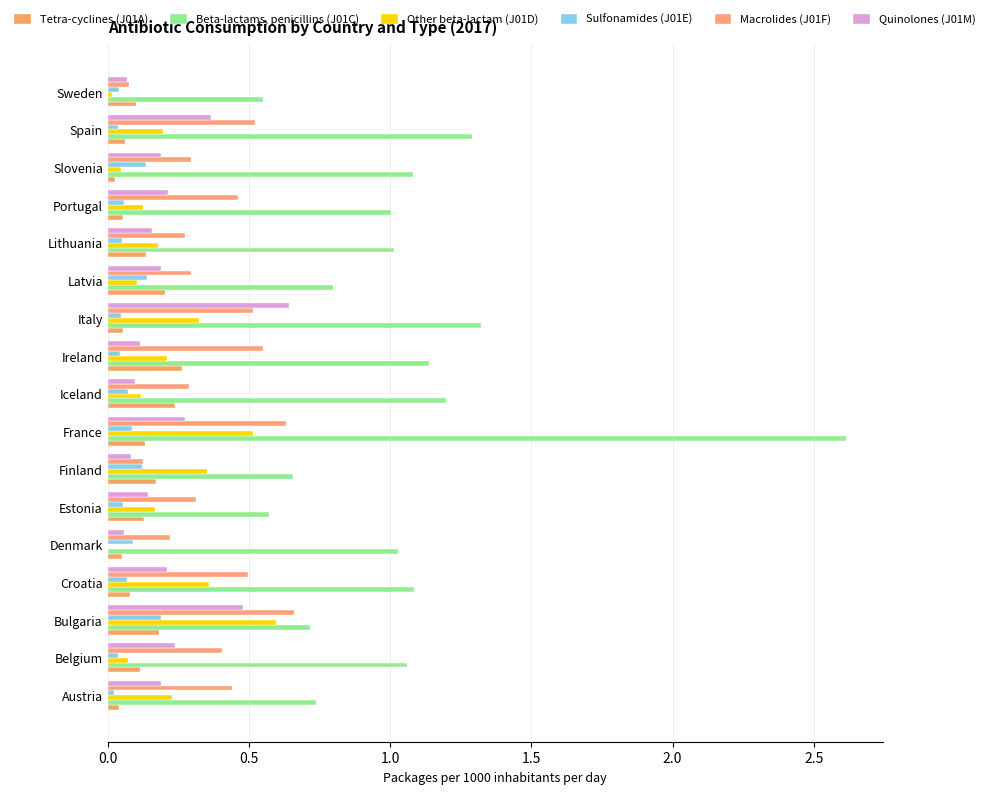

Count the number of categories in the chart.

17